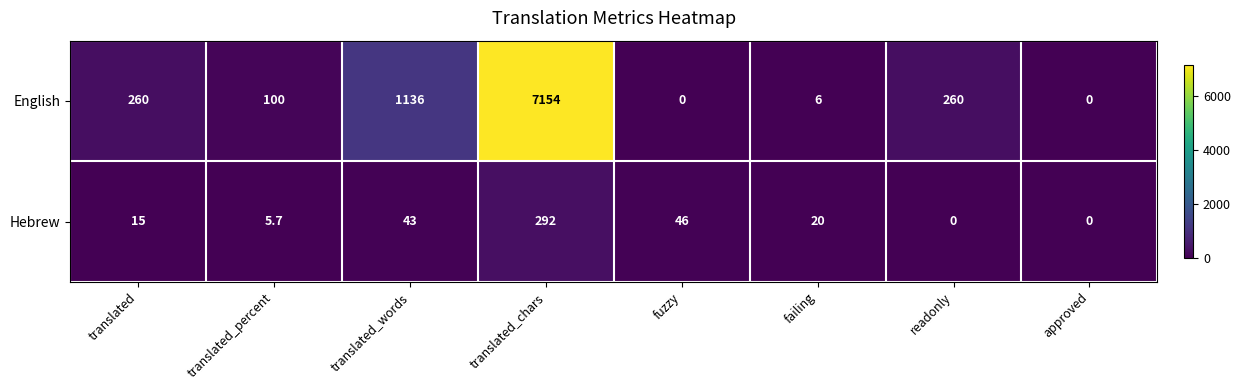

Which series has the widest spread of values?

English